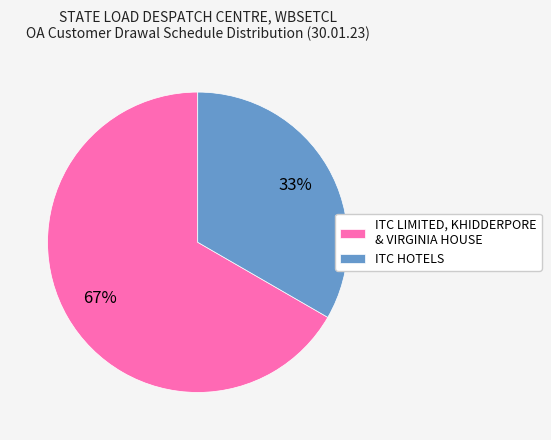

Approximately how many times larger is the value at ITC HOTELS compared to ITC LIMITED, KHIDDERPORE & VIRGINIA HOUSE?

0.5